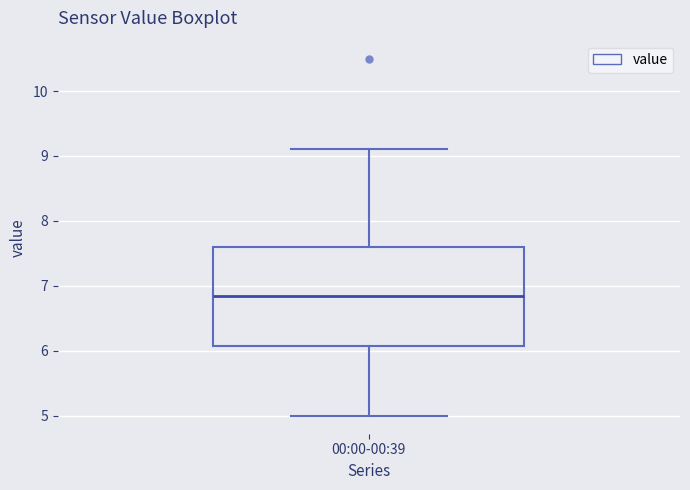

Read this box plot against the y-axis: the position of the median line, the range covered by the box, and the ends of both whiskers. The values are not printed on the chart, so give them approximately, as read against the axis.

median 6.9, box 6.1 to 7.6, whiskers 5.0 to 9.1